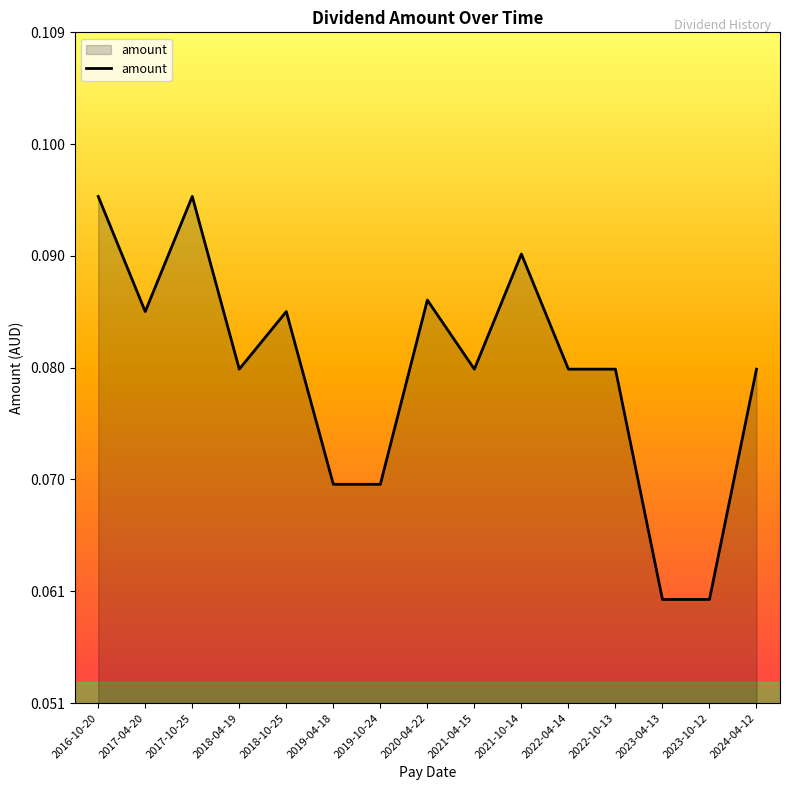

Count the values in the range 0 to 1.

15